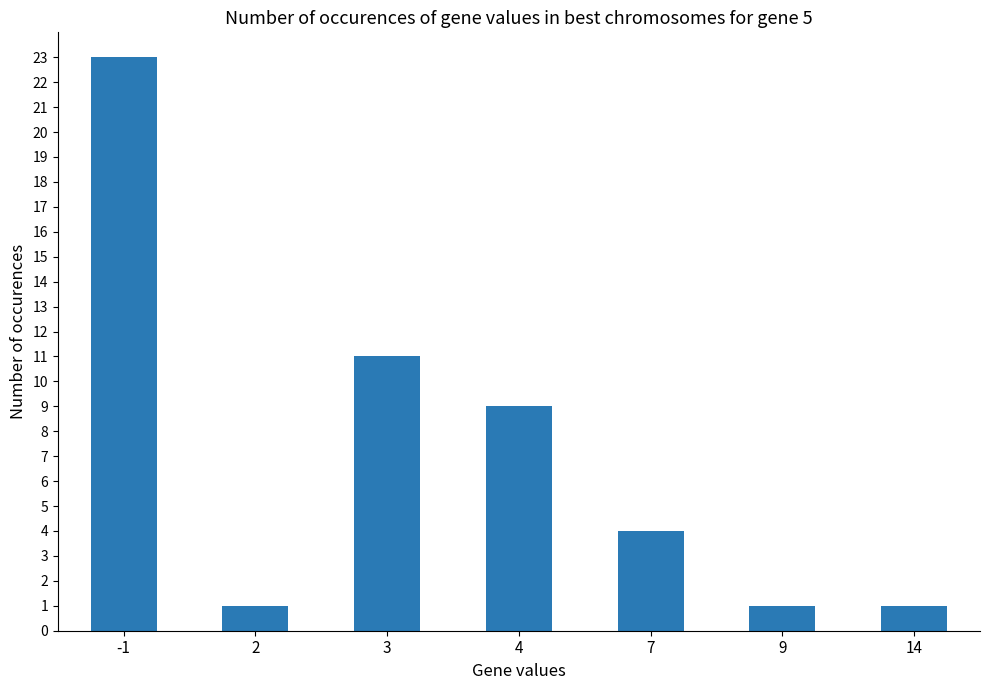

What is the sum of all values?

50